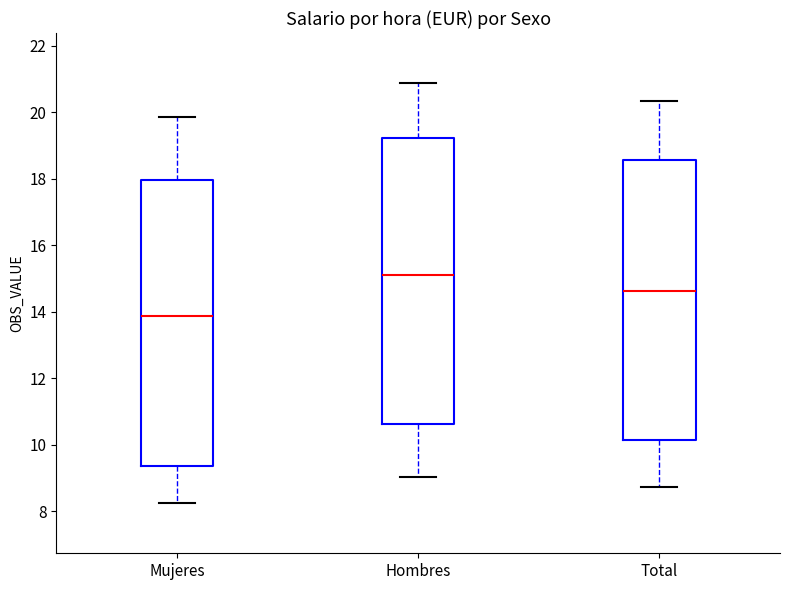

Reading left to right, read every box against the y-axis: the position of its median line, the range the box covers, and the ends of its whiskers. The values are not printed on the chart, so give them approximately, as read against the axis.

Mujeres: median 13.8, box 9.4 to 18.0, whiskers 8.2 to 19.8
Hombres: median 15.0, box 10.6 to 19.2, whiskers 9.0 to 20.8
Total: median 14.6, box 10.2 to 18.6, whiskers 8.8 to 20.4